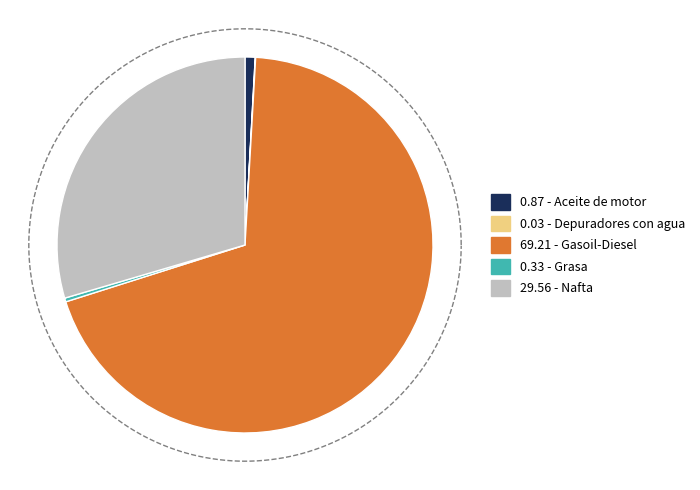

Is Gasoil-Diesel the majority of the pie?

Yes